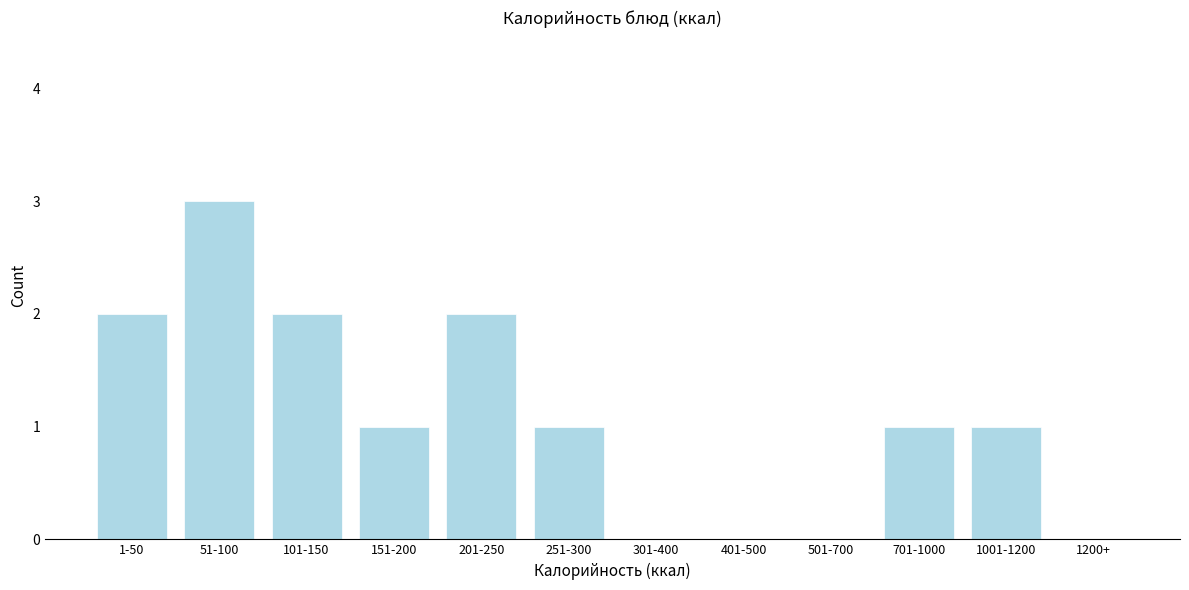

Reading left to right, extract all data points from this chart.

1-50=2	51-100=3	101-150=2	151-200=1	201-250=2	251-300=1	301-400=0	401-500=0	501-700=0	701-1000=1	1001-1200=1	1200+=0